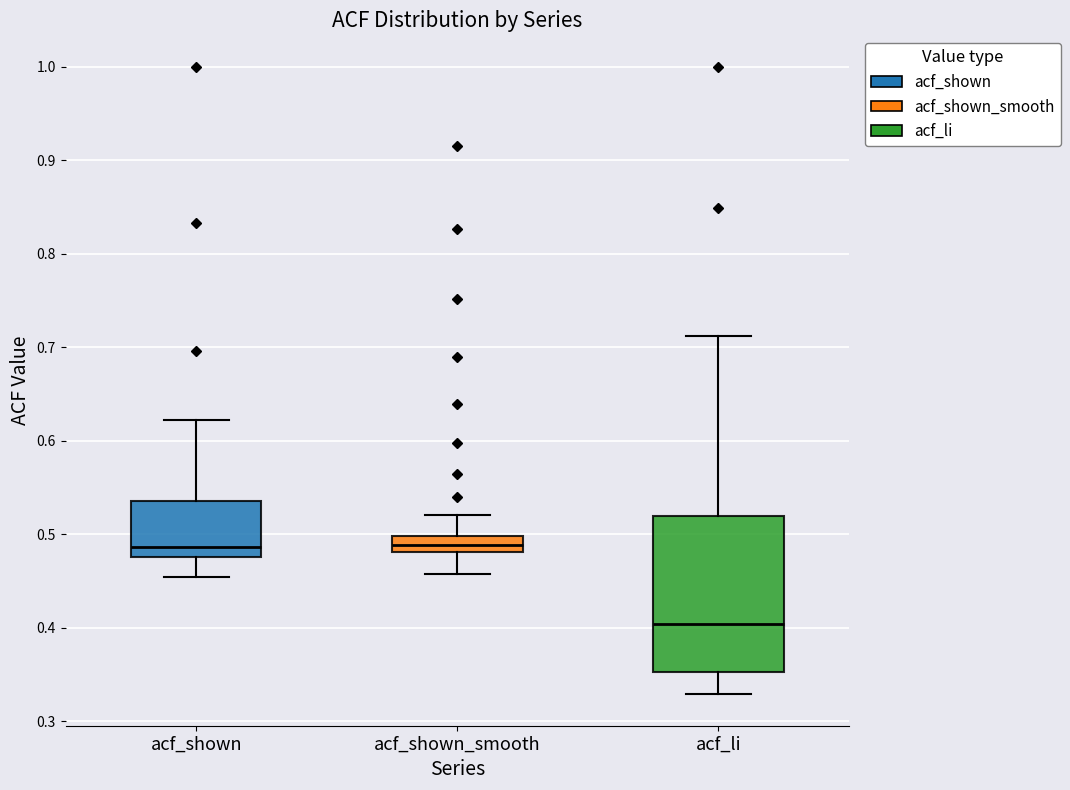

Which box is the tallest, from its lower edge to its upper edge?

acf_li